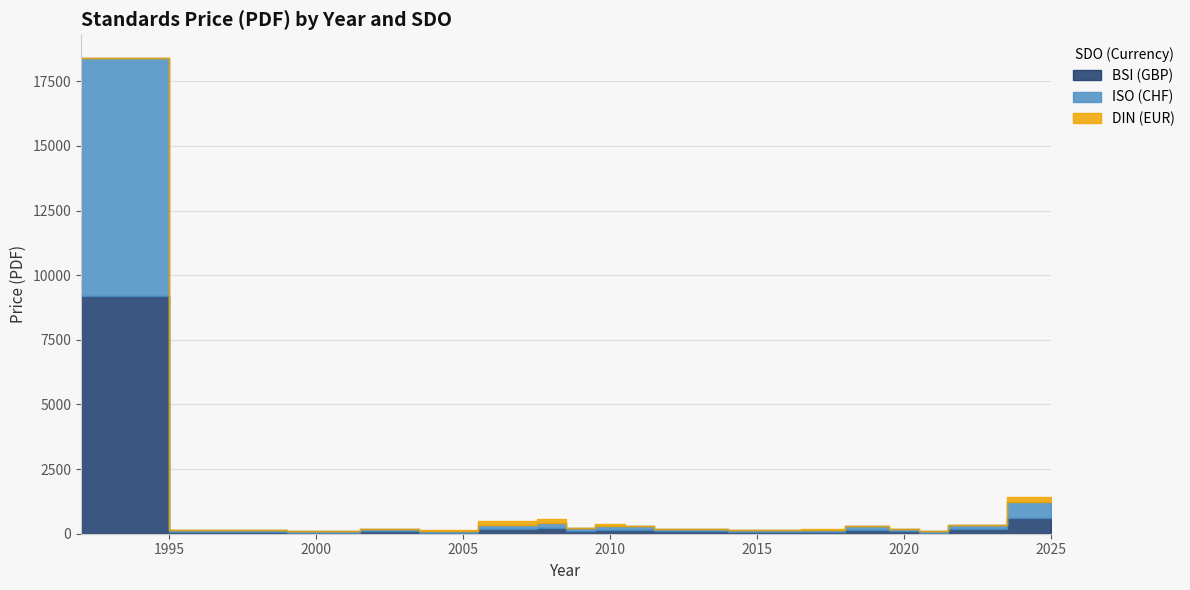

Rank the series by their maximum value, from highest to lowest.

BSI (GBP), ISO (CHF), DIN (EUR)